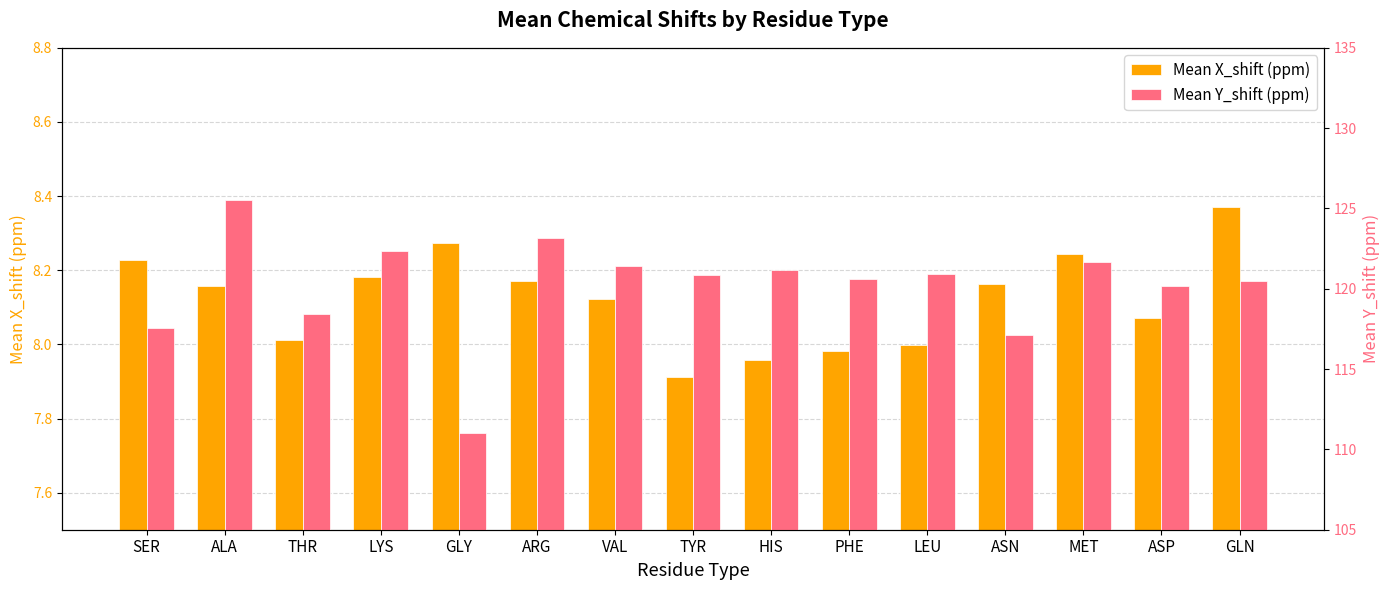

The Mean X_shift (ppm) series shows 13.9 at GLY. True or false?

False